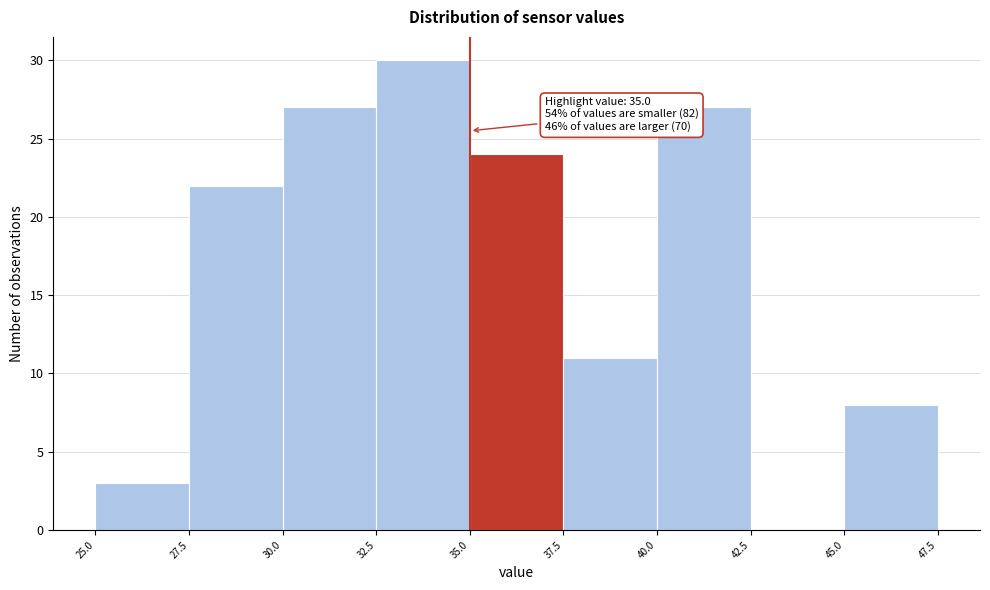

Which range on the x-axis has the tallest bar?

32.5 to 35.0